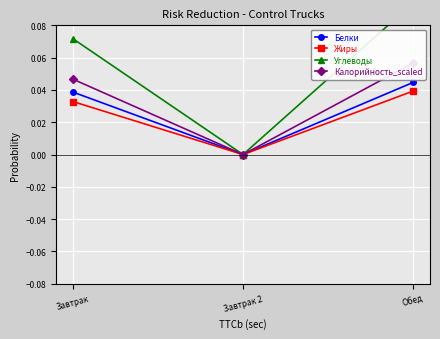

At which category is the sum across all series the highest?

Обед